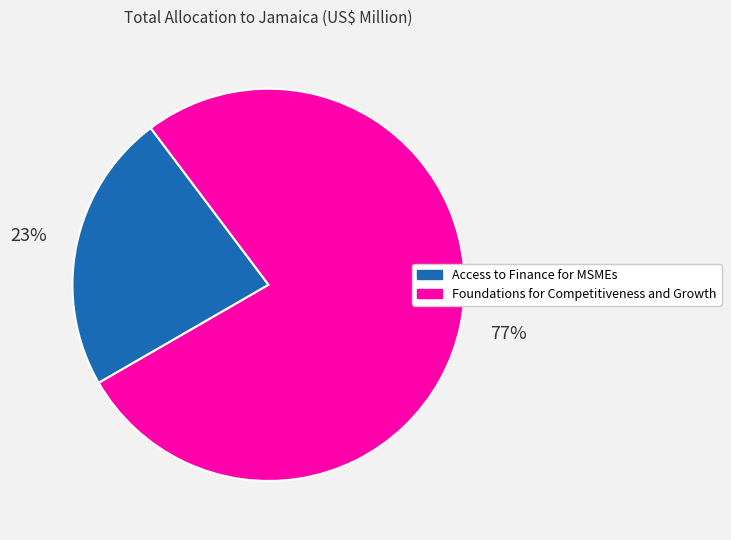

Rank the categories by value from highest to lowest.

Foundations for Competitiveness and Growth, Access to Finance for MSMEs